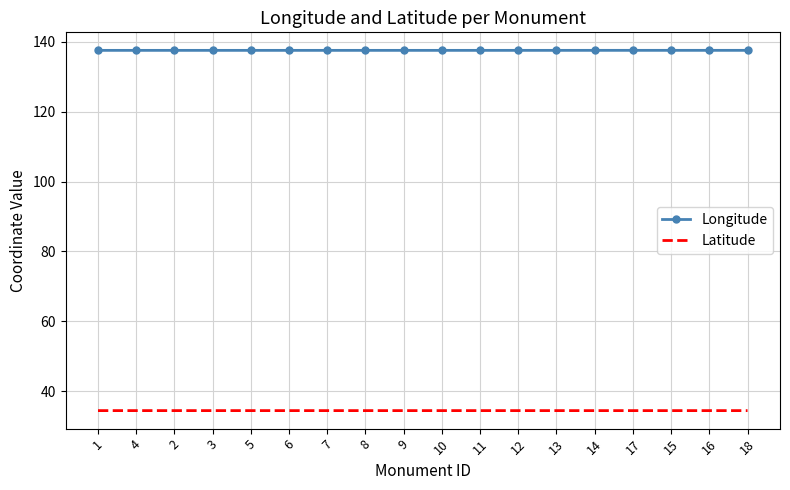

What position from the left is 15?

16